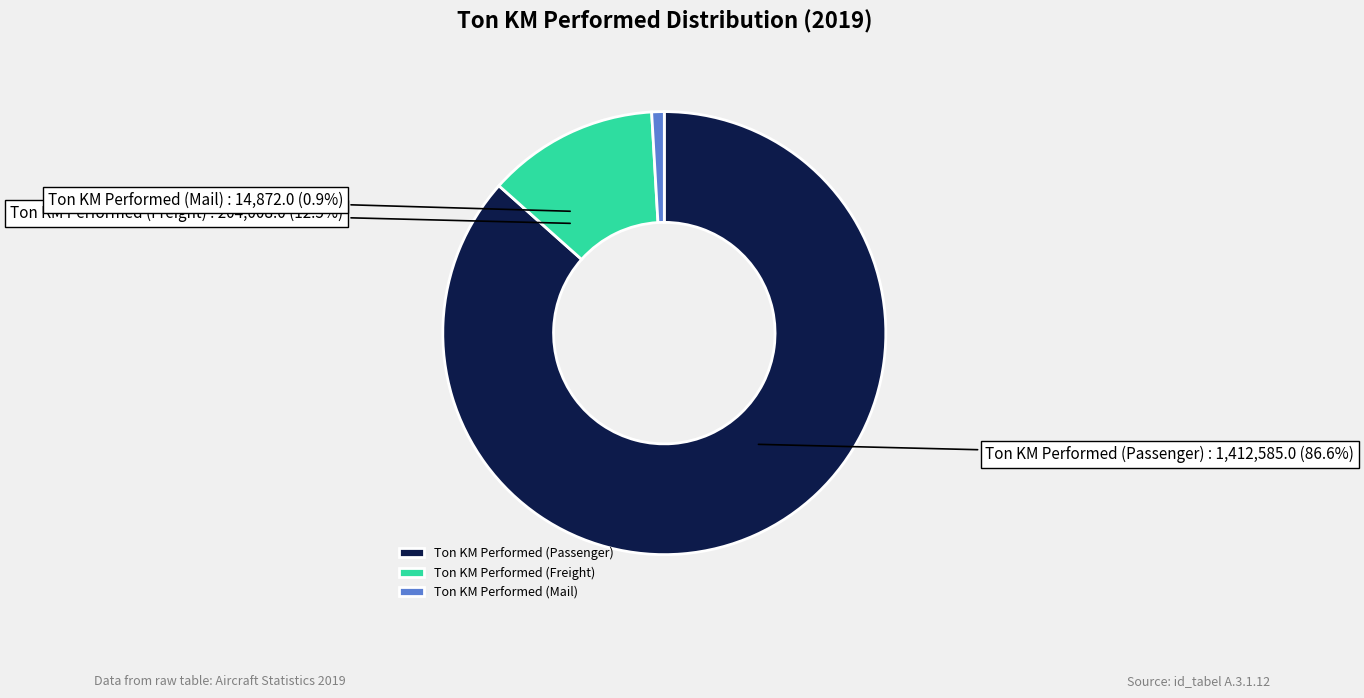

What percentage is NOT represented by Ton KM Performed (Mail)?

99.1%